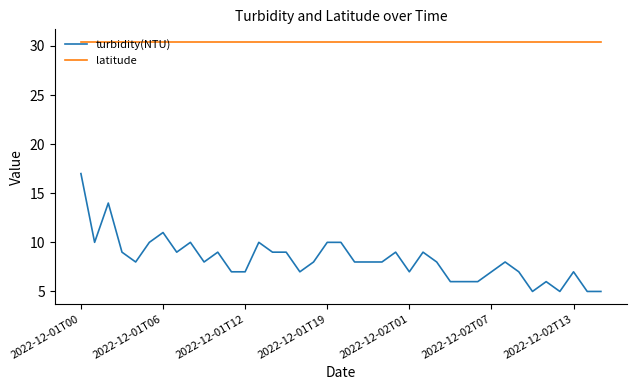

Count the number of categories in the chart.

39